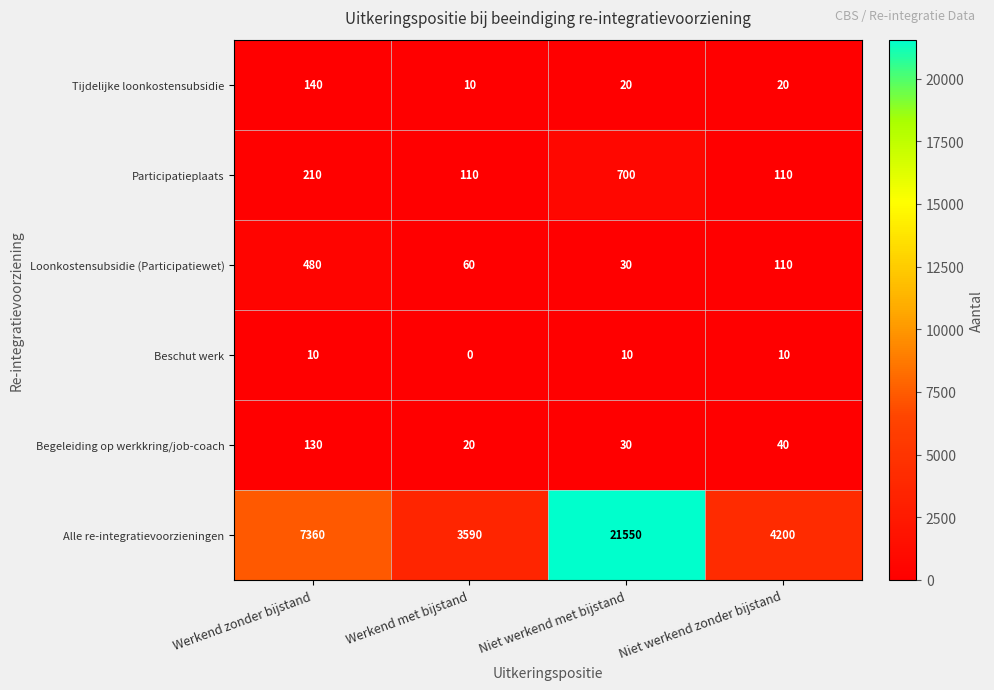

What value does the Alle re-integratievoorzieningen series have at Werkend met bijstand, to the nearest 100?

3600